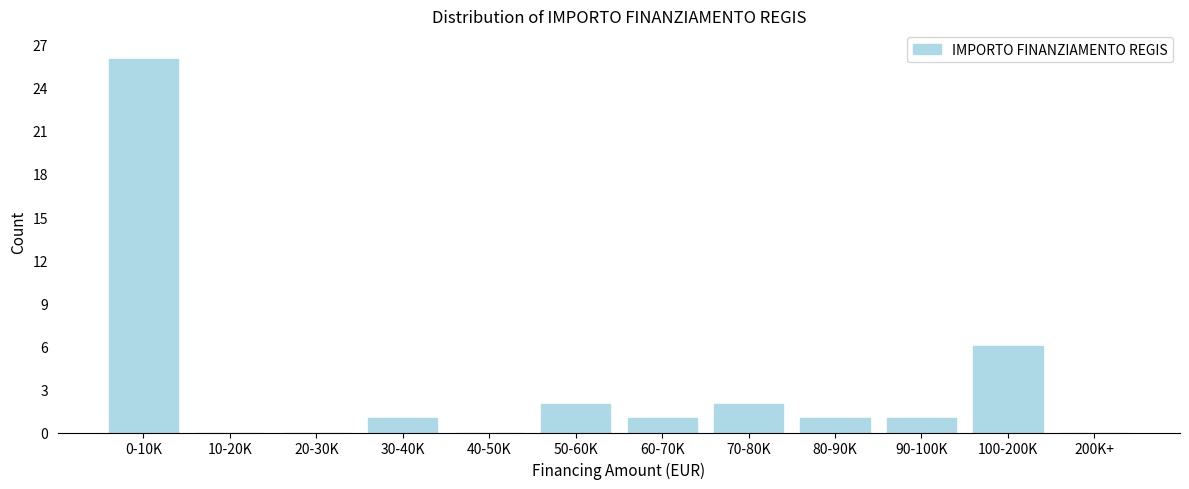

Reading left to right, transcribe all the data shown in this chart.

0-10K=26	10-20K=0	20-30K=0	30-40K=1	40-50K=0	50-60K=2	60-70K=1	70-80K=2	80-90K=1	90-100K=1	100-200K=6	200K+=0